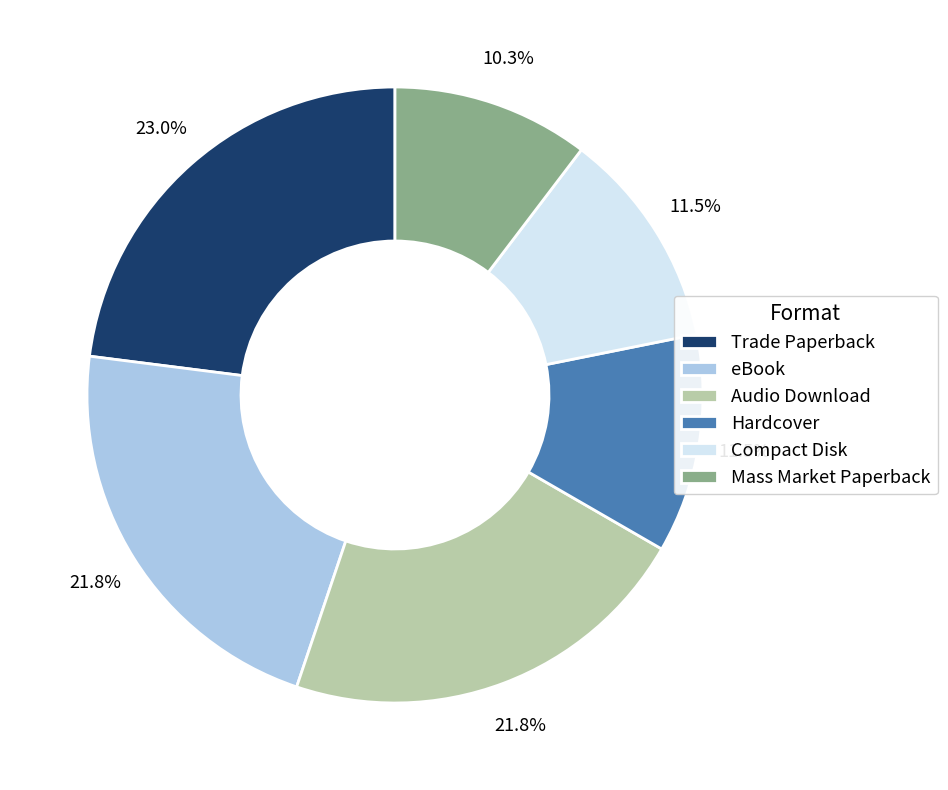

To the nearest percent, what is the average slice percentage?

17%